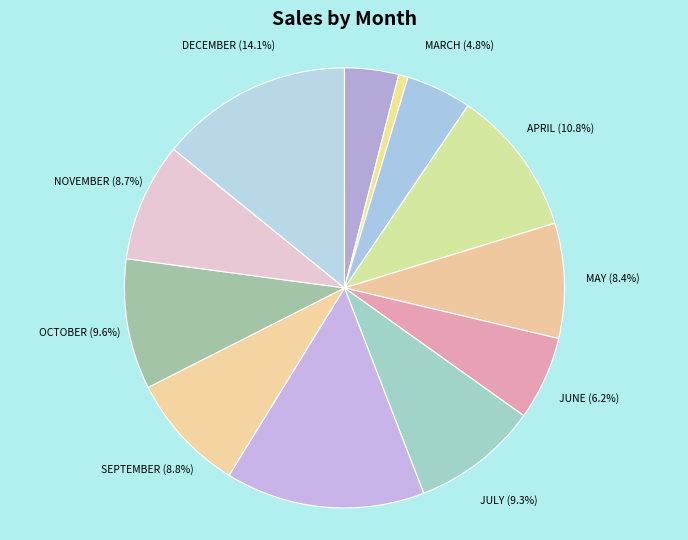

Which slice is the smallest?

FEBRUARY